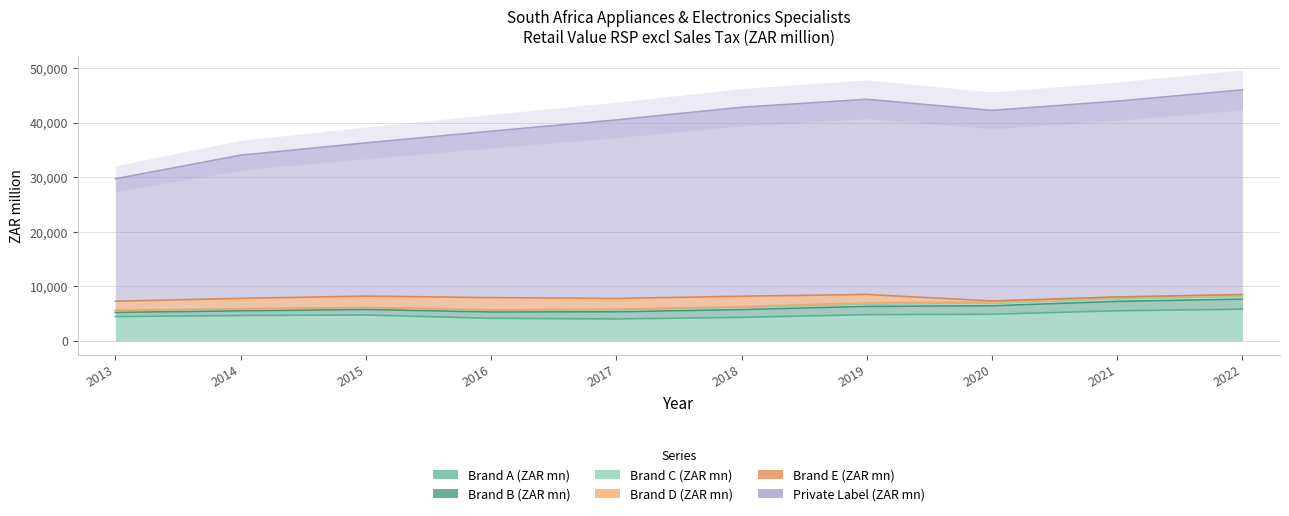

What are all the series names shown in the legend?

Brand A (ZAR mn), Brand B (ZAR mn), Brand C (ZAR mn), Brand D (ZAR mn), Brand E (ZAR mn), Private Label (ZAR mn)